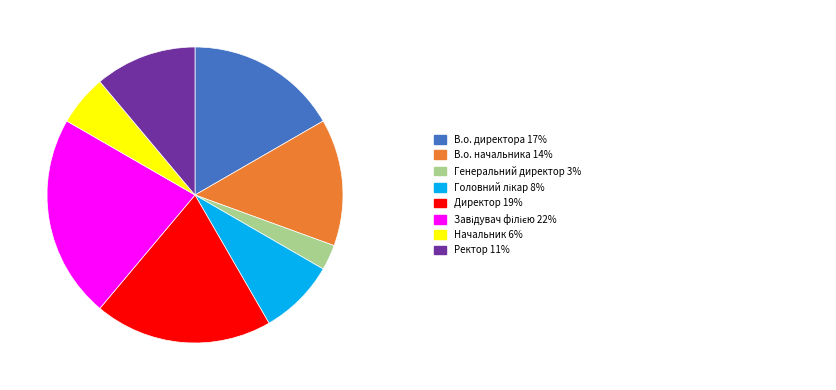

Is there a majority slice in this chart?

No